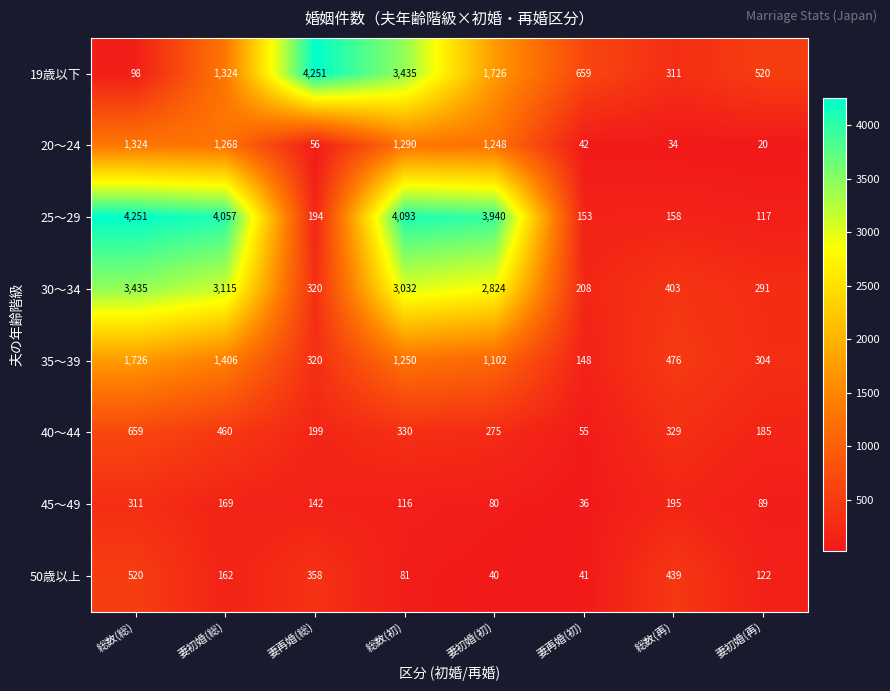

What is the maximum value for 40～44?

659